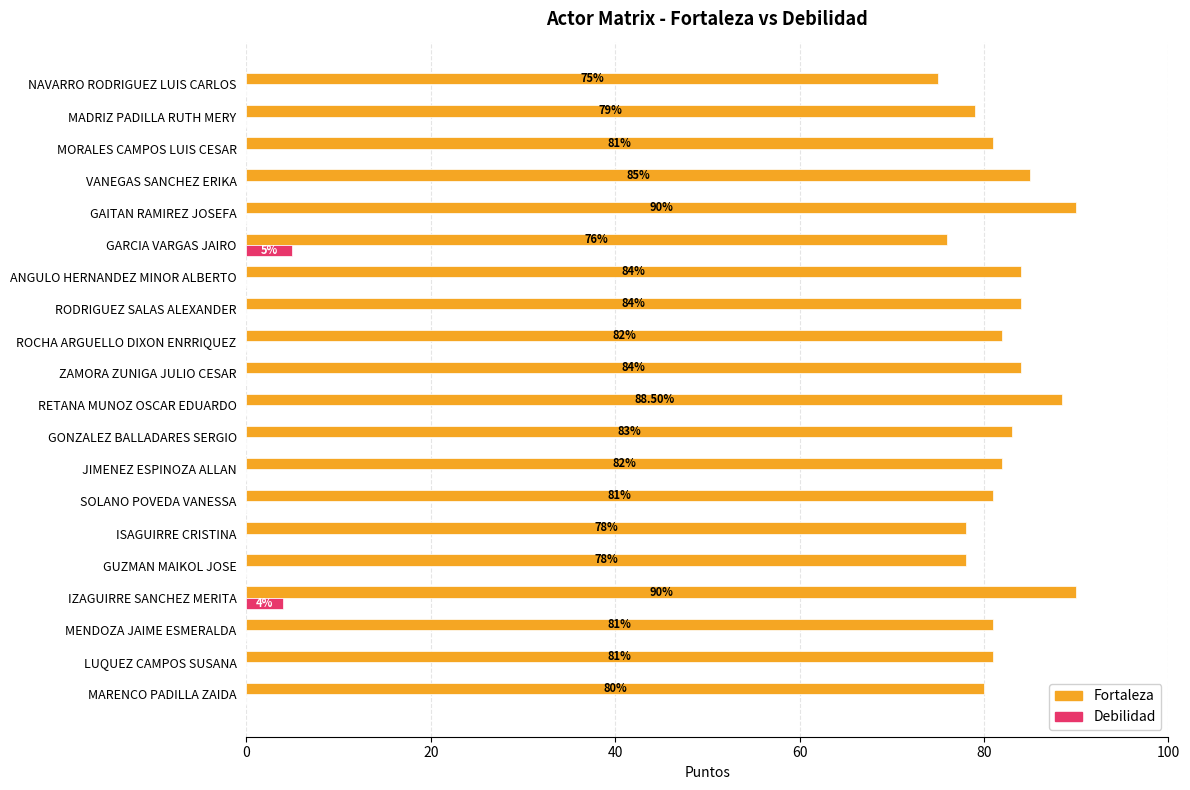

What is the sum of all Debilidad values?

9.0